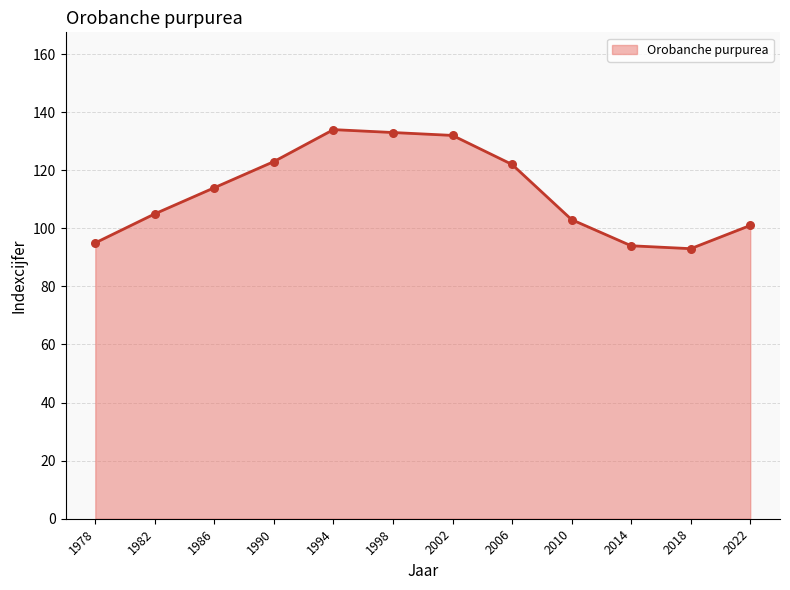

Approximately how many times larger is the value at 1982 compared to 2006?

0.9